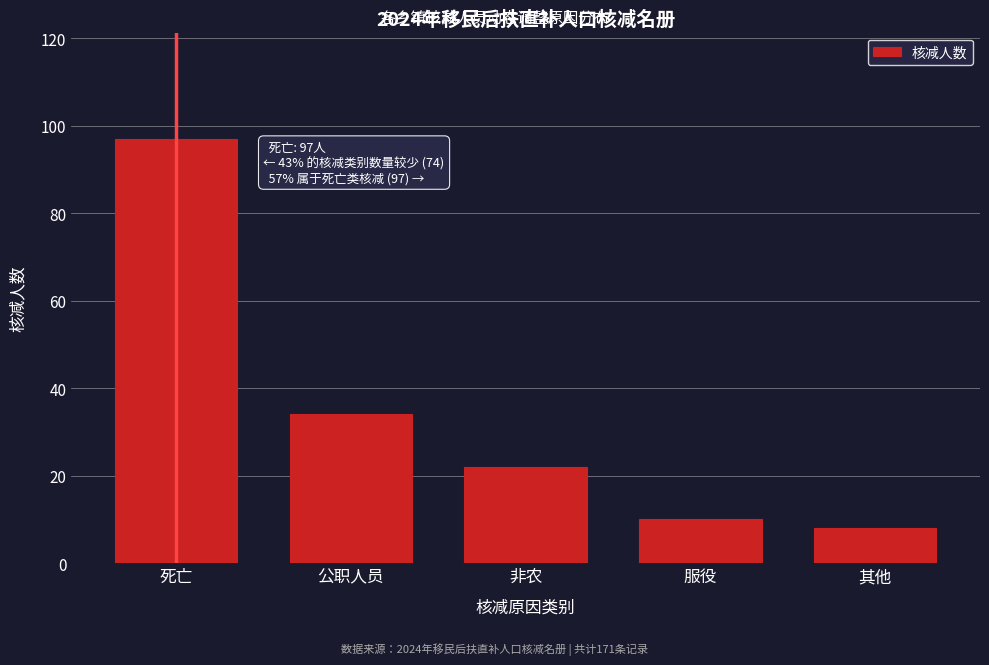

Reading left to right, extract all data points from this chart.

死亡=97	公职人员=34	非农=22	服役=10	其他=8